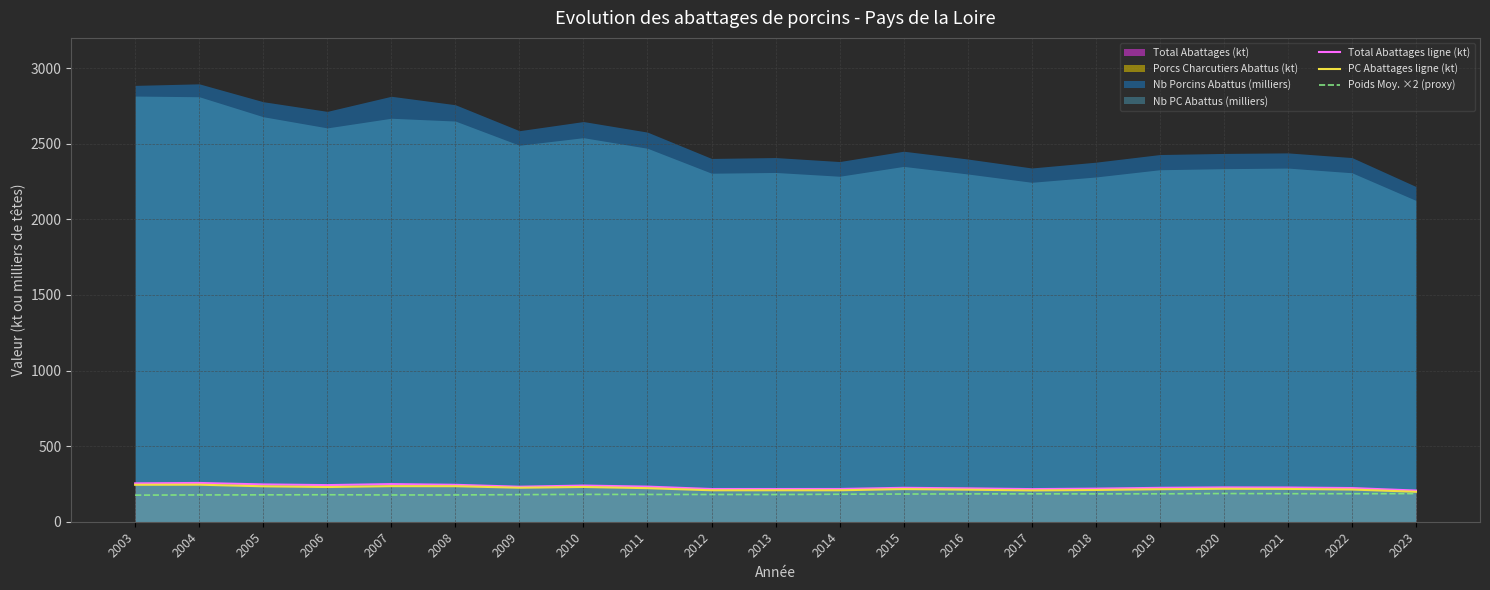

Is the value of Total Abattages ligne (kt) at 2016 greater than the value of PC Abattages ligne (kt) at 2018?

Yes